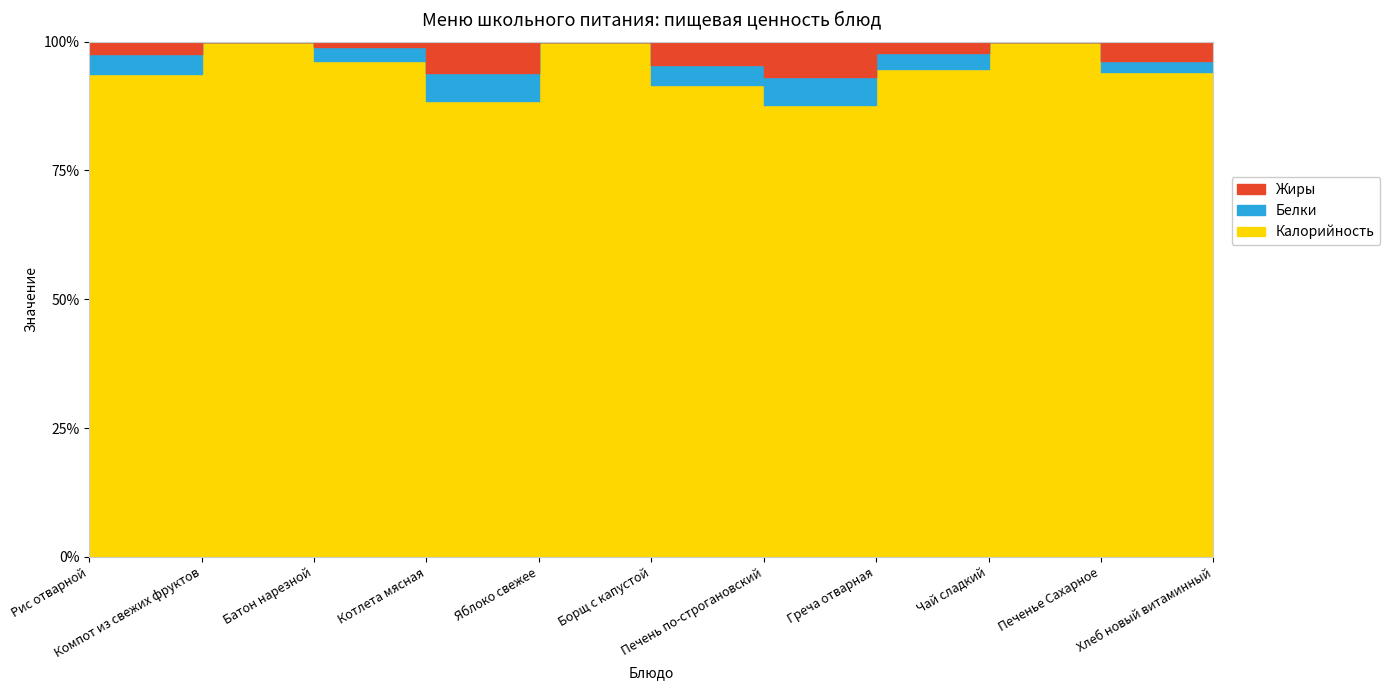

Rank the series at Печень по-строгановский from lowest to highest value.

Белки, Жиры, Калорийность